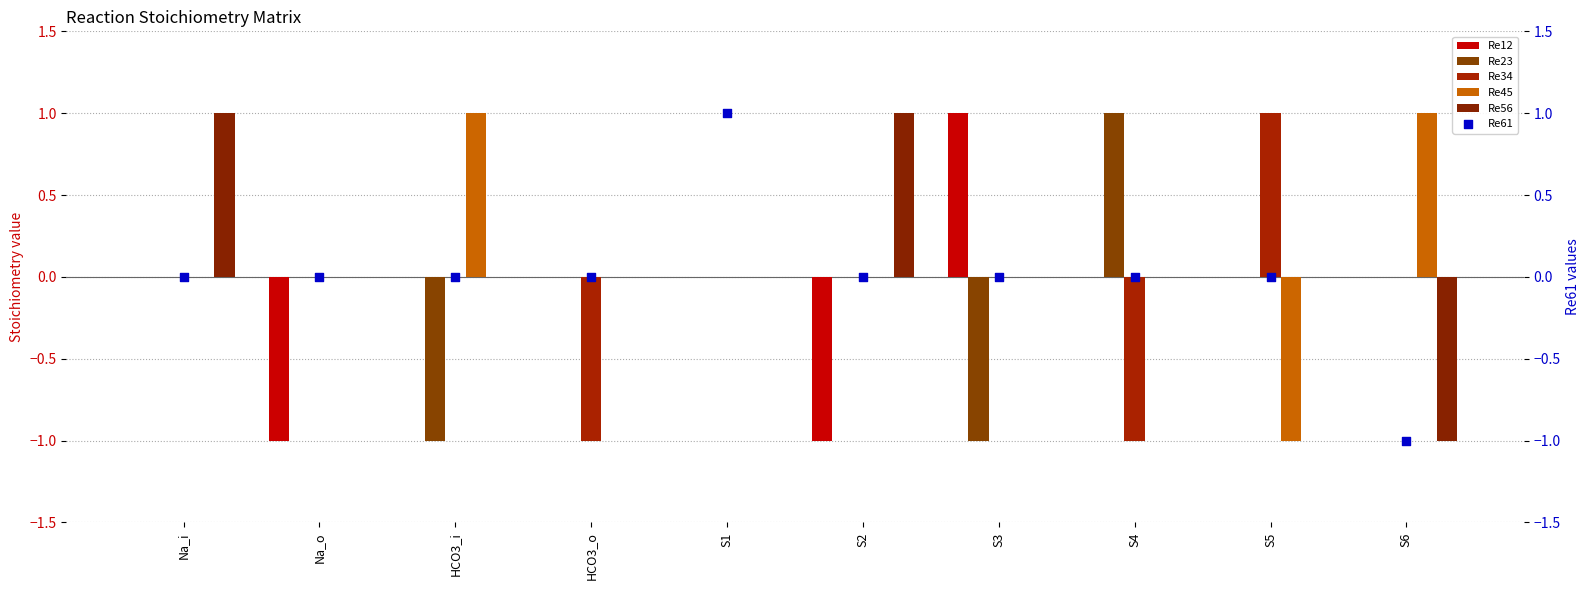

Which series has the largest Y range (max minus min)?

Re12